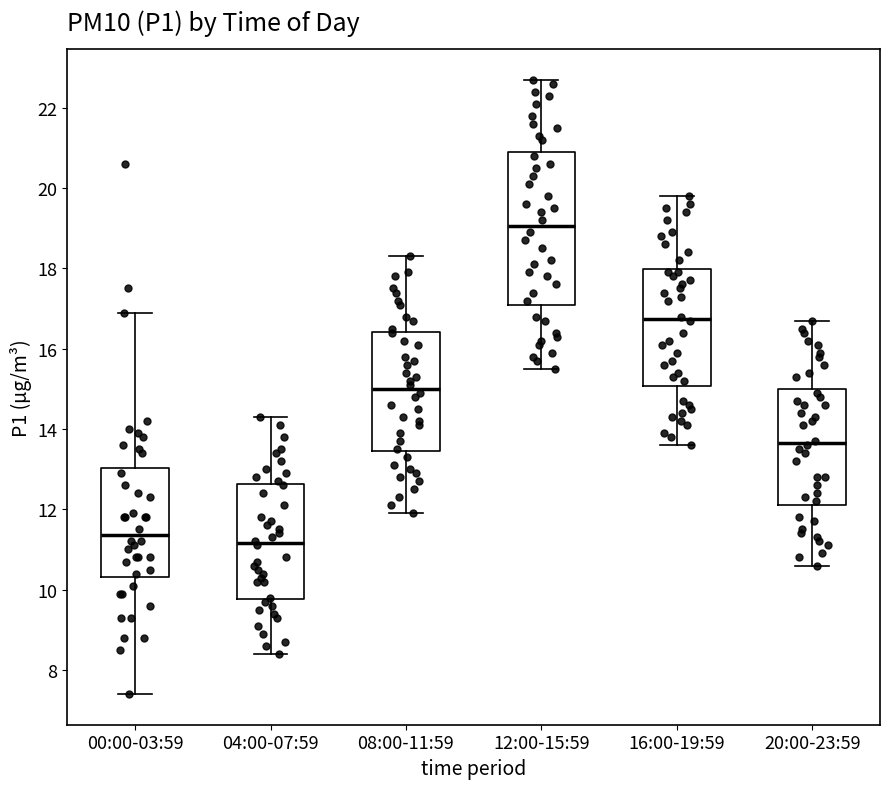

Which box's median line is the highest?

12:00-15:59